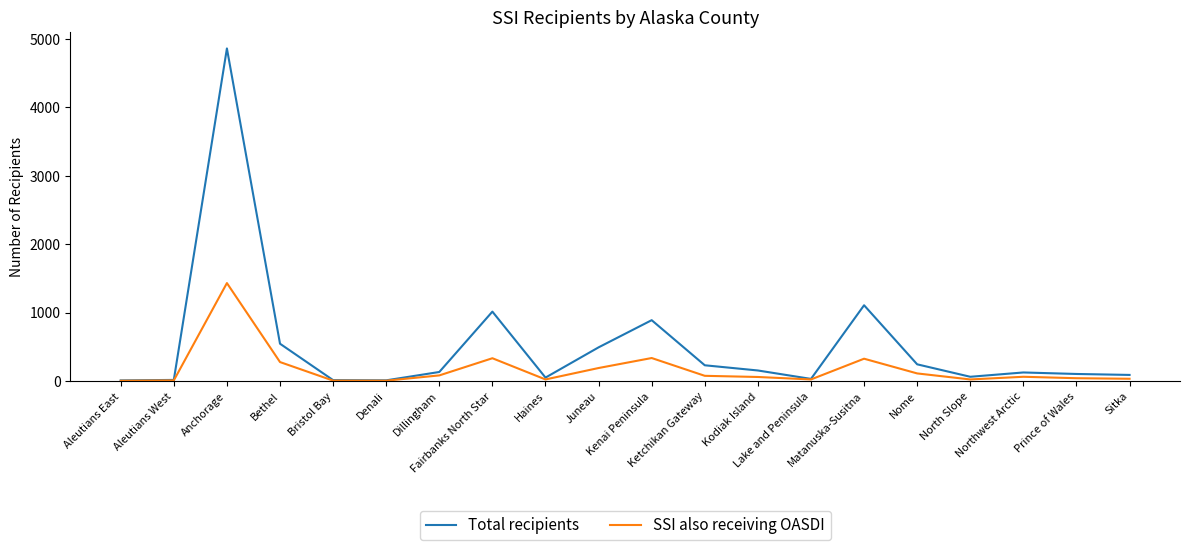

What is the highest value of the SSI also receiving OASDI series?

1430